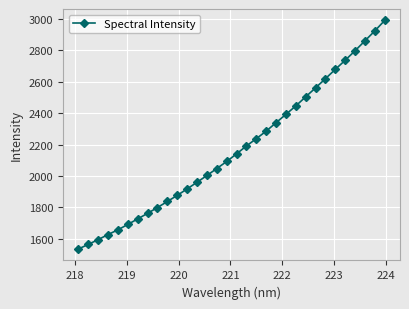

What is the maximum value shown in the chart?

2989.2